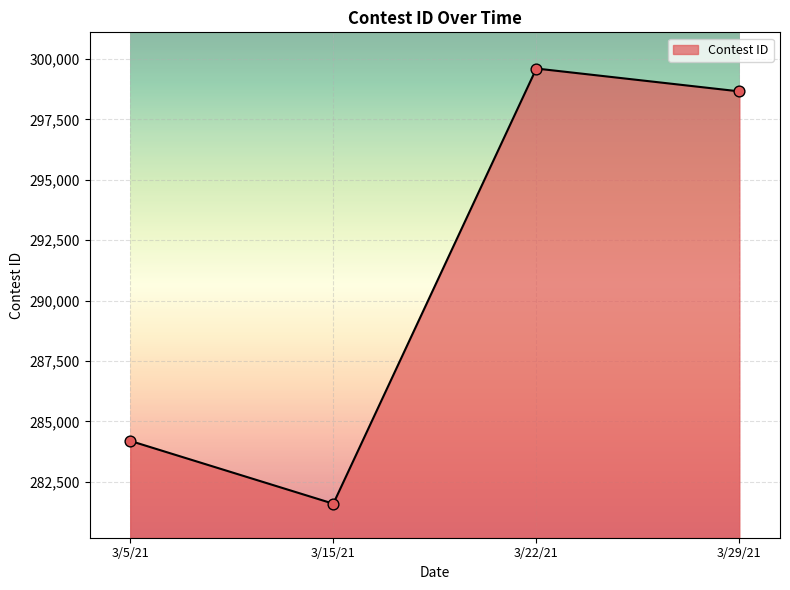

Approximately how many times larger is the value at 3/15/21 compared to 3/29/21?

0.9